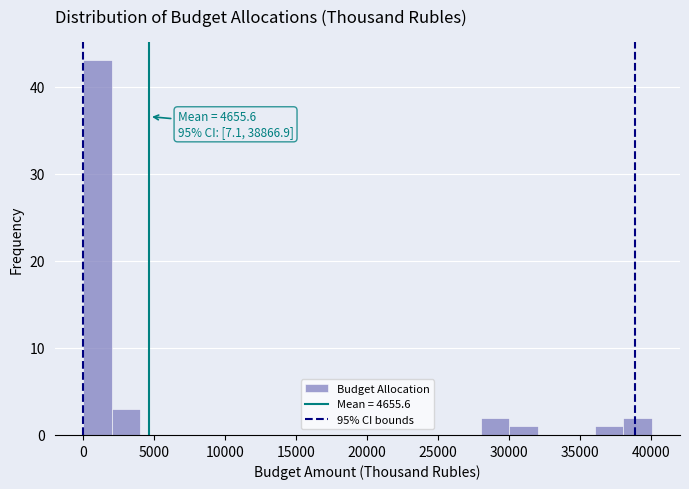

Which range on the x-axis has the tallest bar?

0 to 2000